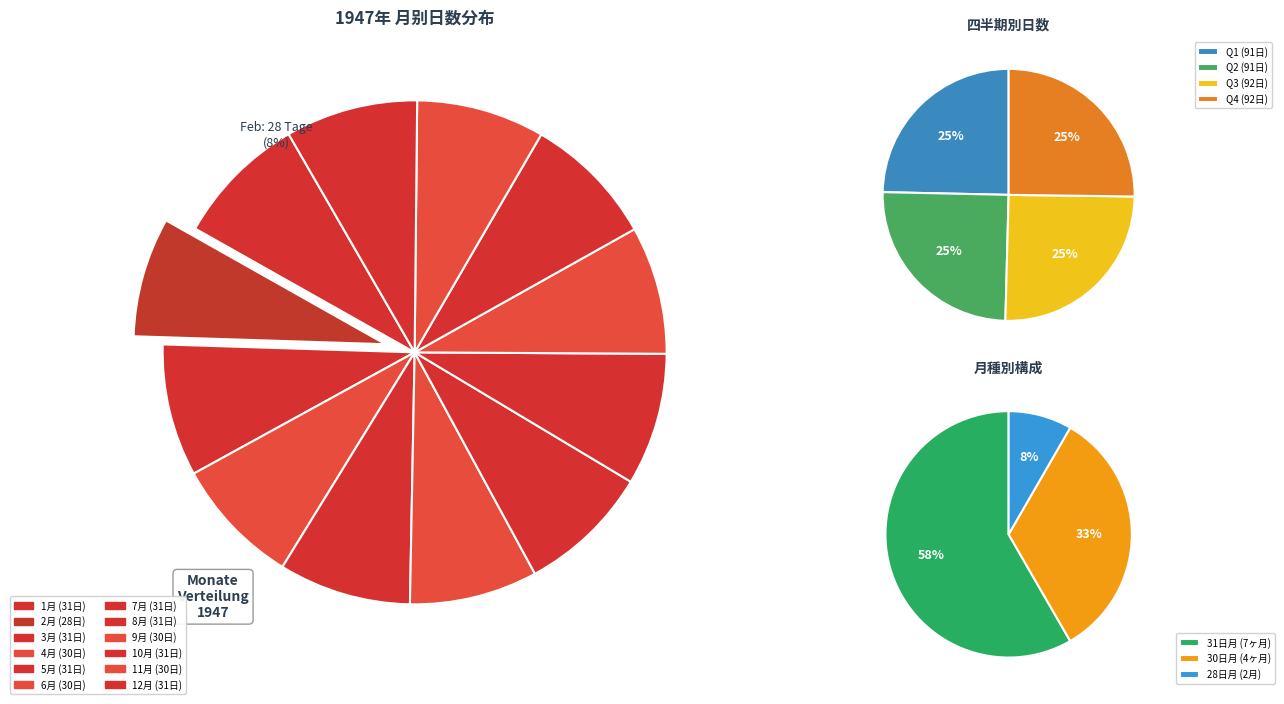

Which has a higher value, 5月 or 2月?

5月